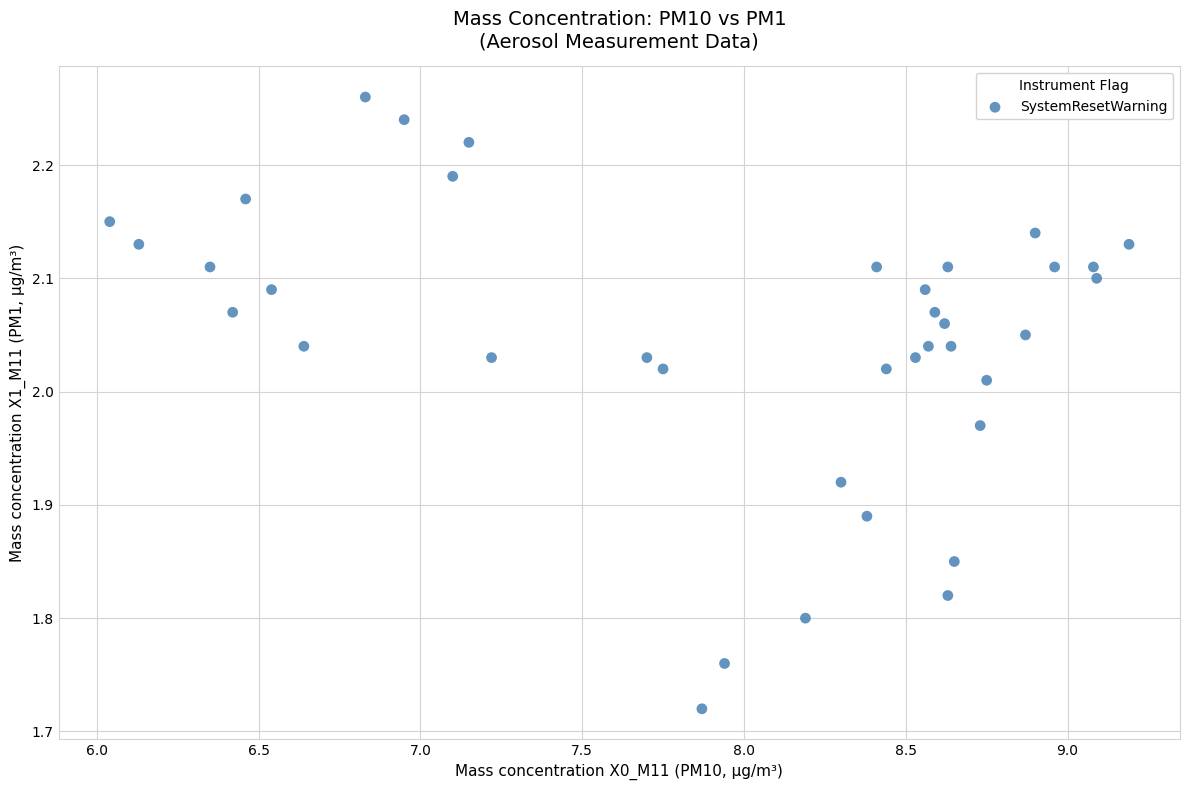

What is the range of Y values (max minus min)?

0.5